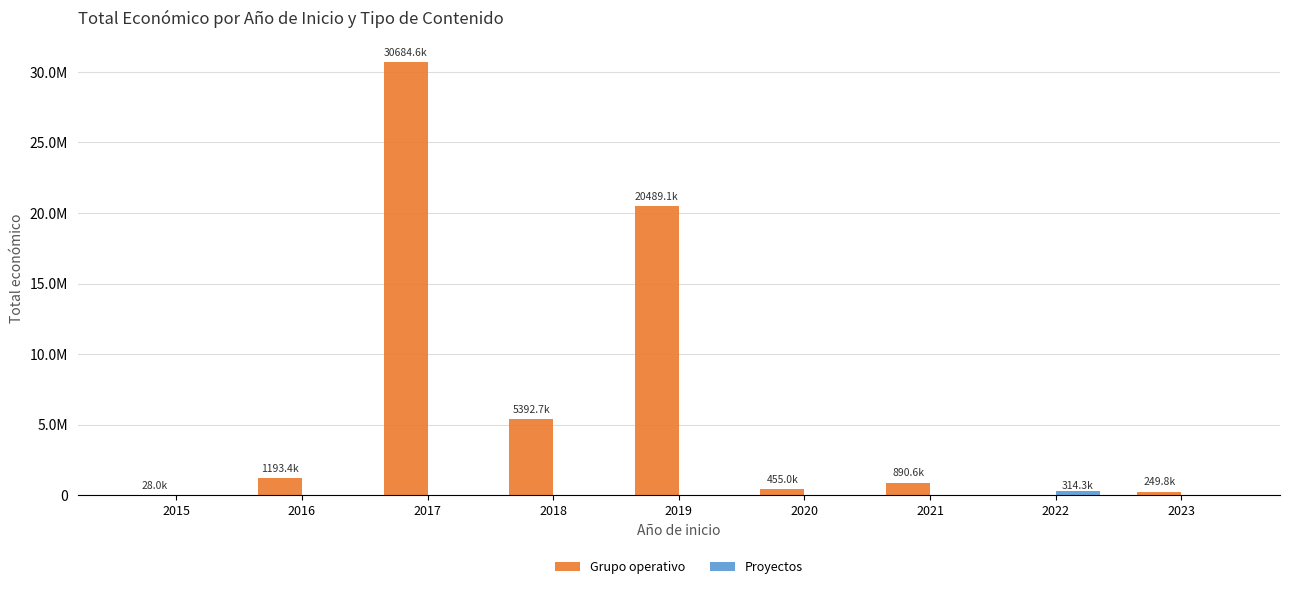

Reading left to right, what are all the values shown in this chart?

Grupo operativo: 2015=28000	2016=1193372	2017=30684647	2018=5392703	2019=20489128	2020=454981	2021=890609	2022=0	2023=249840
Proyectos: 2015=0	2016=0	2017=0	2018=0	2019=0	2020=0	2021=0	2022=314261	2023=0